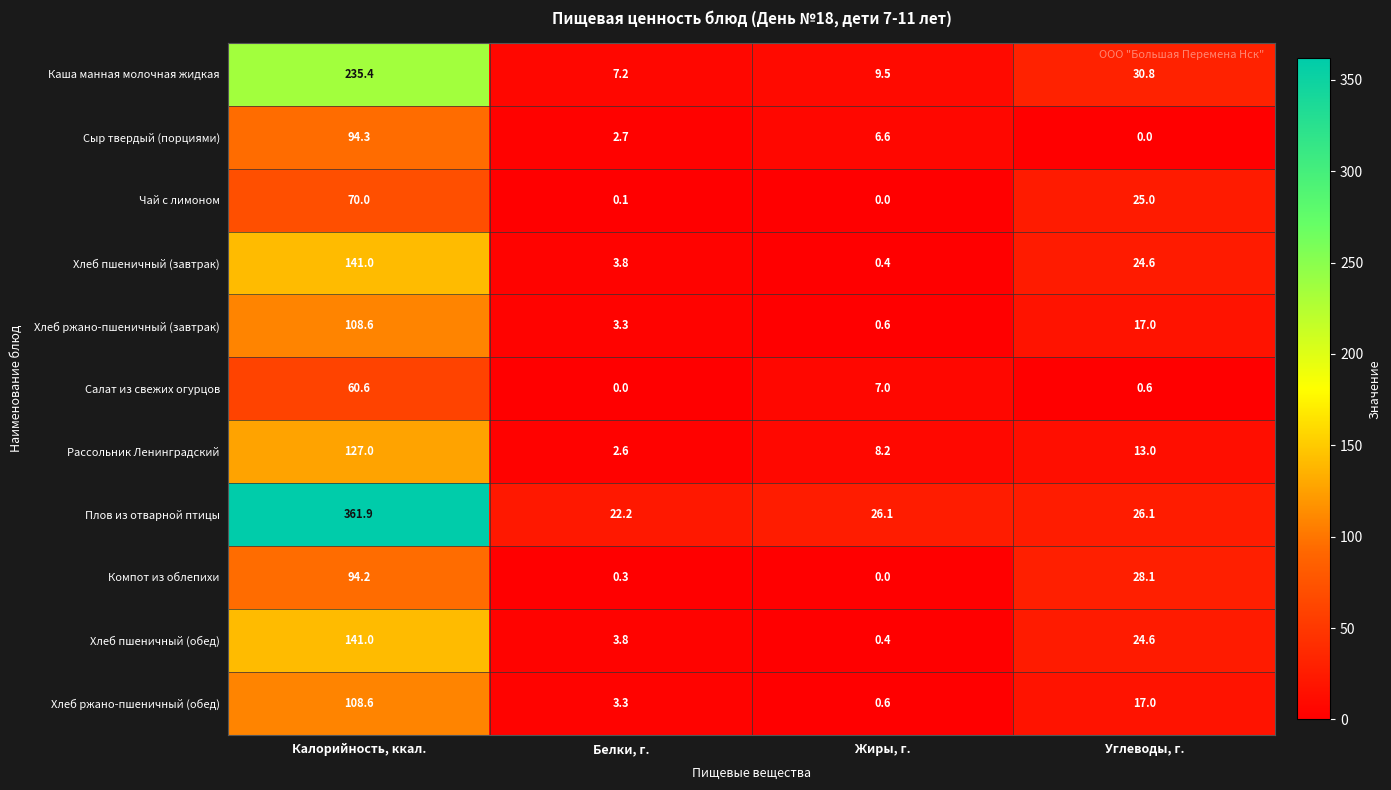

At how many categories does at least one series exceed 169?

1